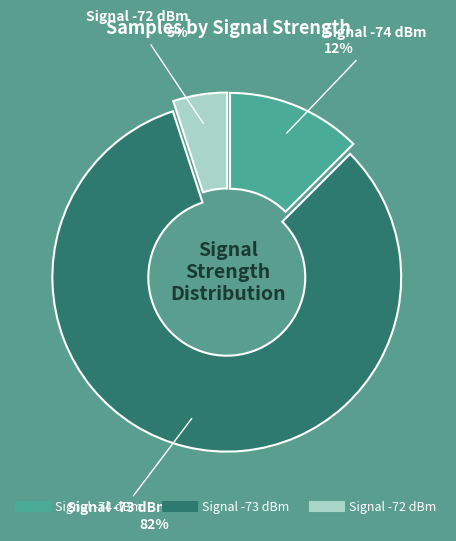

Count the number of slices in the pie.

3